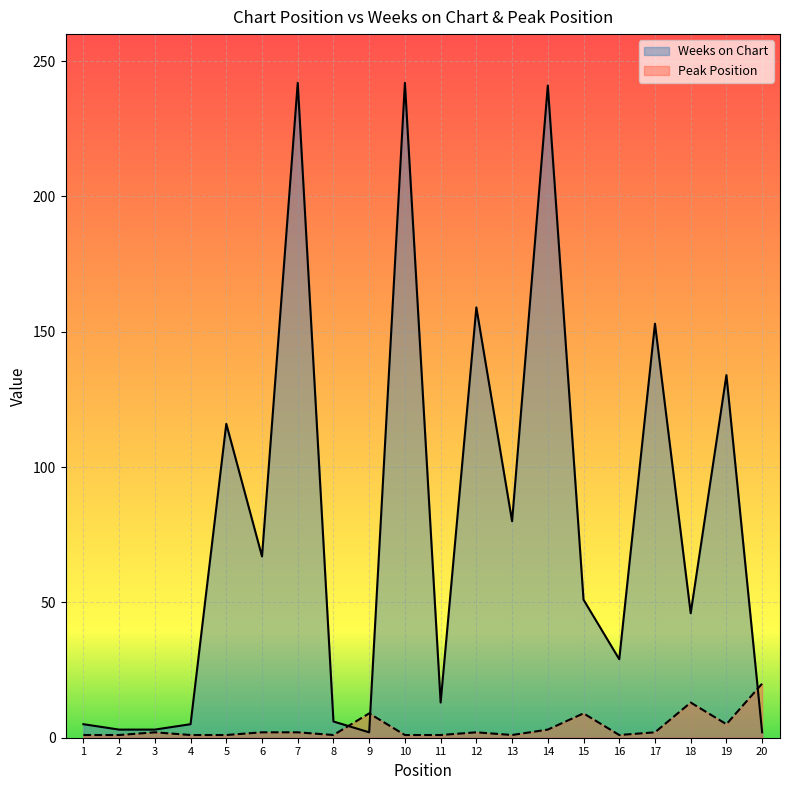

List the series in order of their overall mean, highest first.

Weeks on Chart, Peak Position